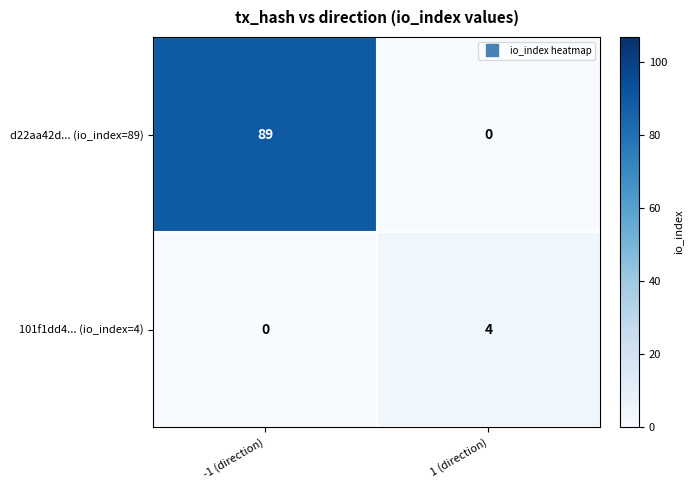

Which series has the largest range (max minus min)?

d22aa42d... (io_index=89)